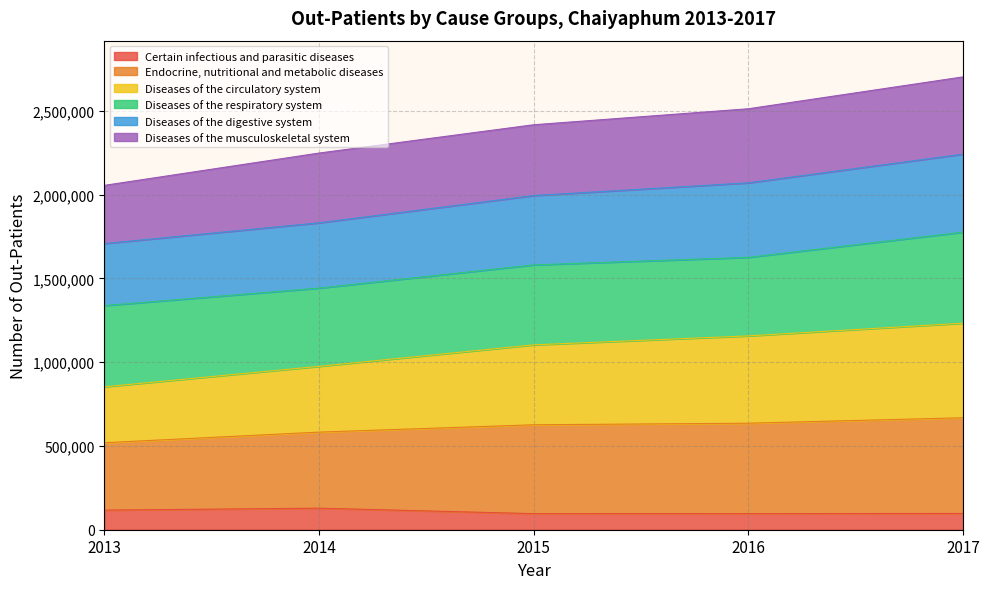

Which has a higher value, 2013 or 2015?

2013